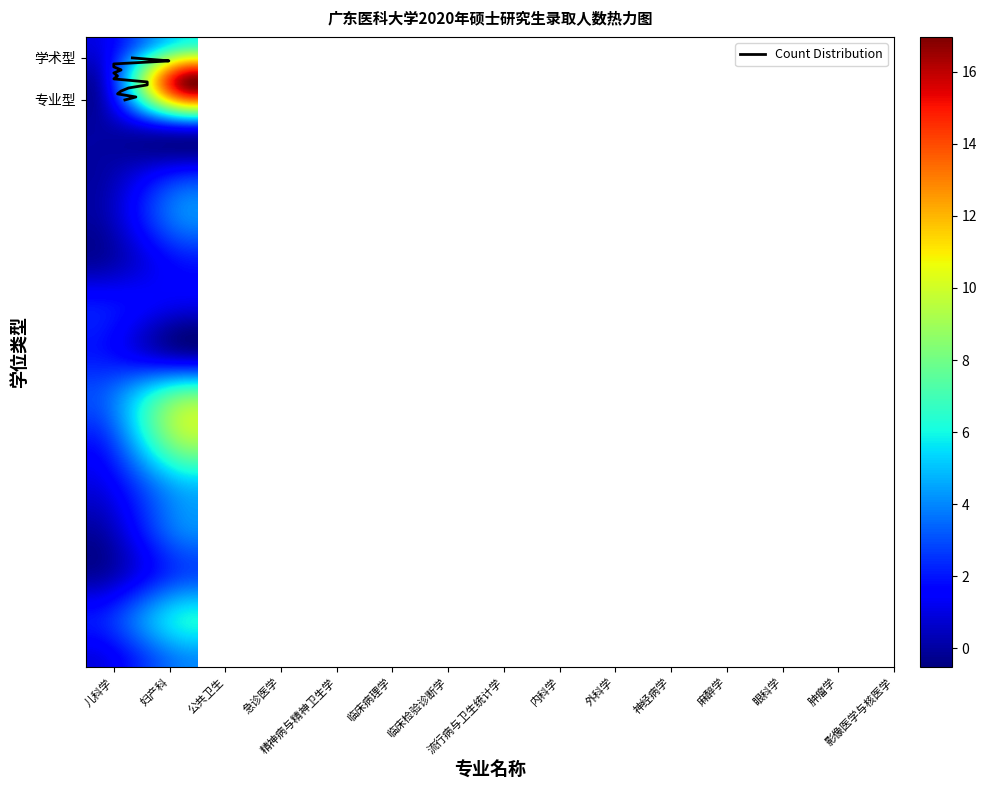

Reading left to right, transcribe all the data shown in this chart.

儿科学: 1	6
妇产科: 0	17
公共卫生: 0	2
急诊医学: 0	2
精神病与精神卫生学: 0	4
临床病理学: 0	2
临床检验诊断学: 2	1
流行病与卫生统计学: 2	0
内科学: 3	8
外科学: 2	9
神经病学: 1	5
麻醉学: 0	4
眼科学: 0	3
肿瘤学: 2	6
影像医学与核医学: 1	4